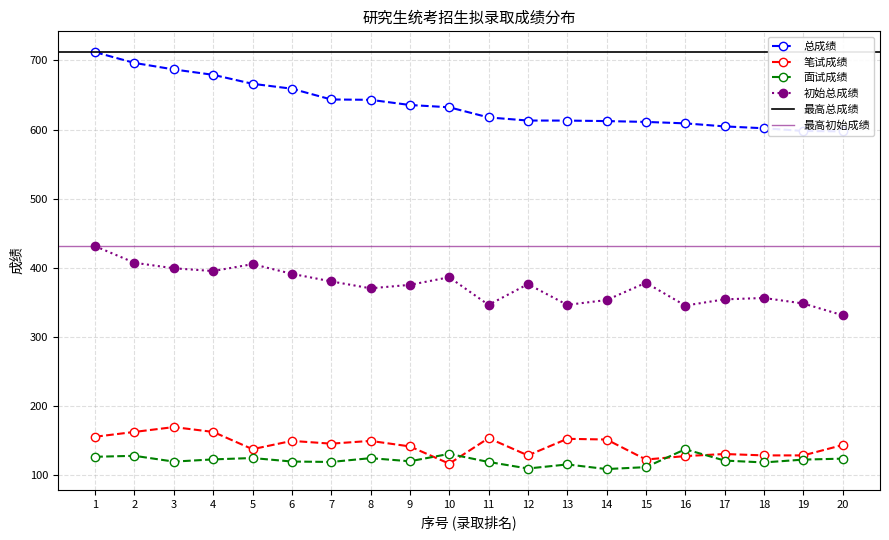

What is the sum of the 笔试成绩 values at 15 and 11?

275.0